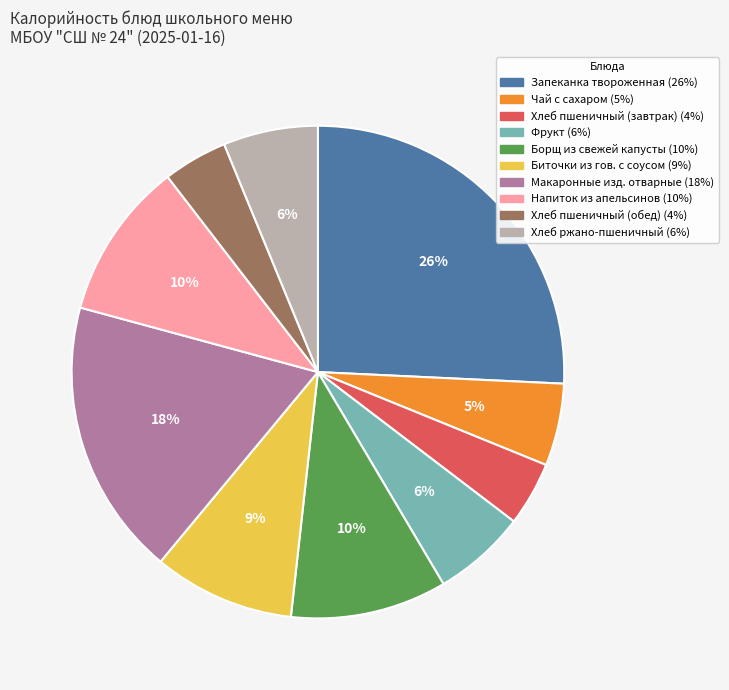

To the nearest percent, what is the combined percentage of Хлеб пшеничный (обед) and Хлеб ржано-пшеничный?

10%